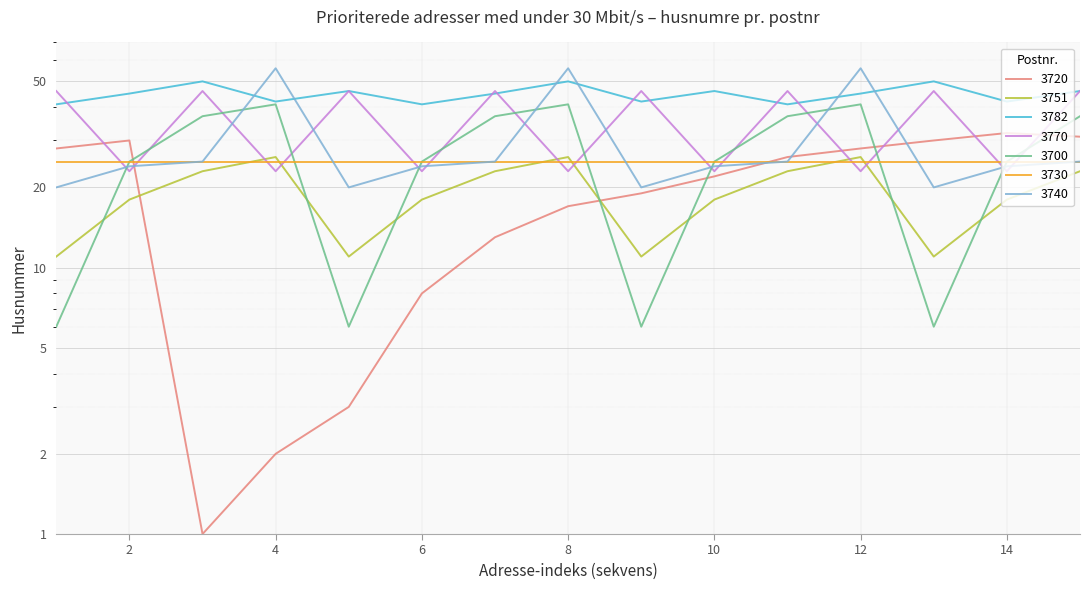

How many values in the 3740 series are below 24?

4